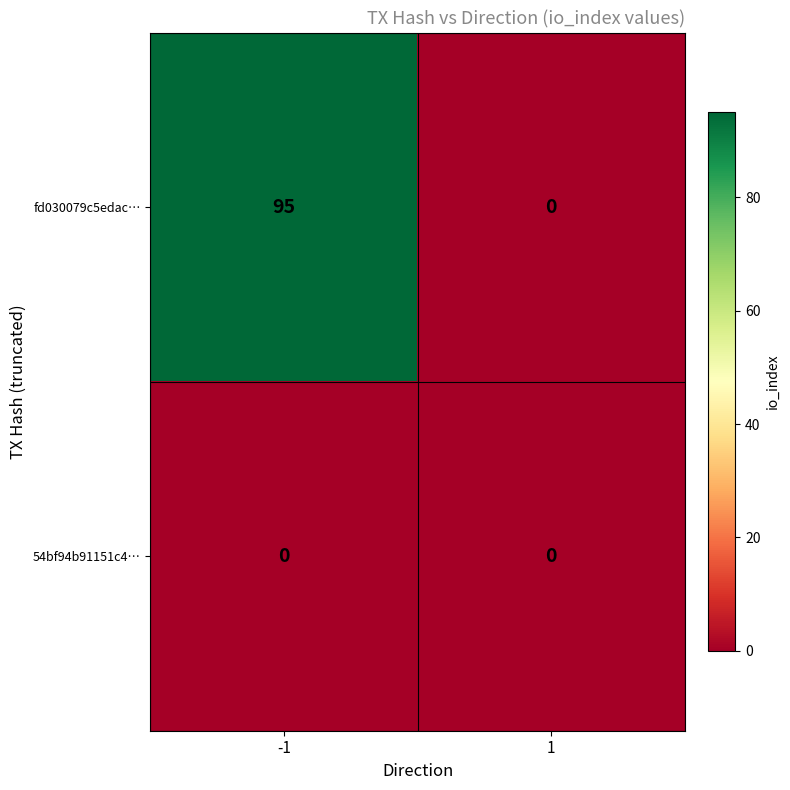

What is the average value of the fd030079c5edac… series?

48